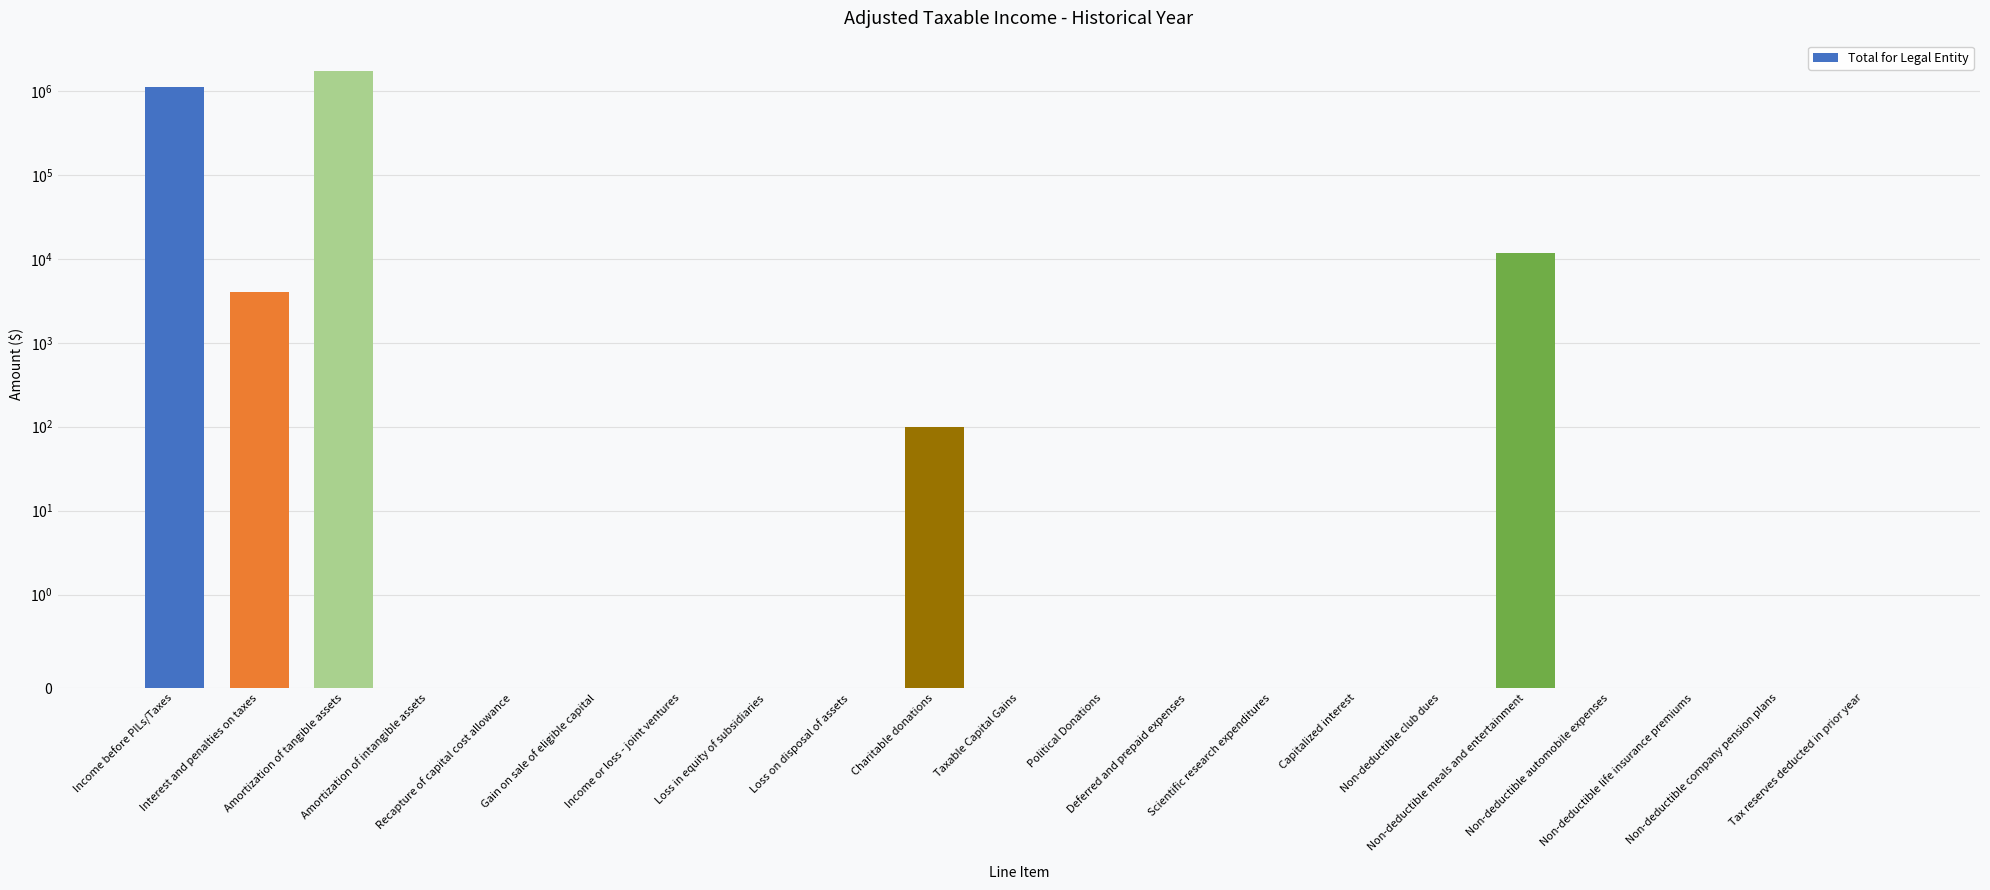

At which label is the value closest to 856311?

Income before PILs/Taxes